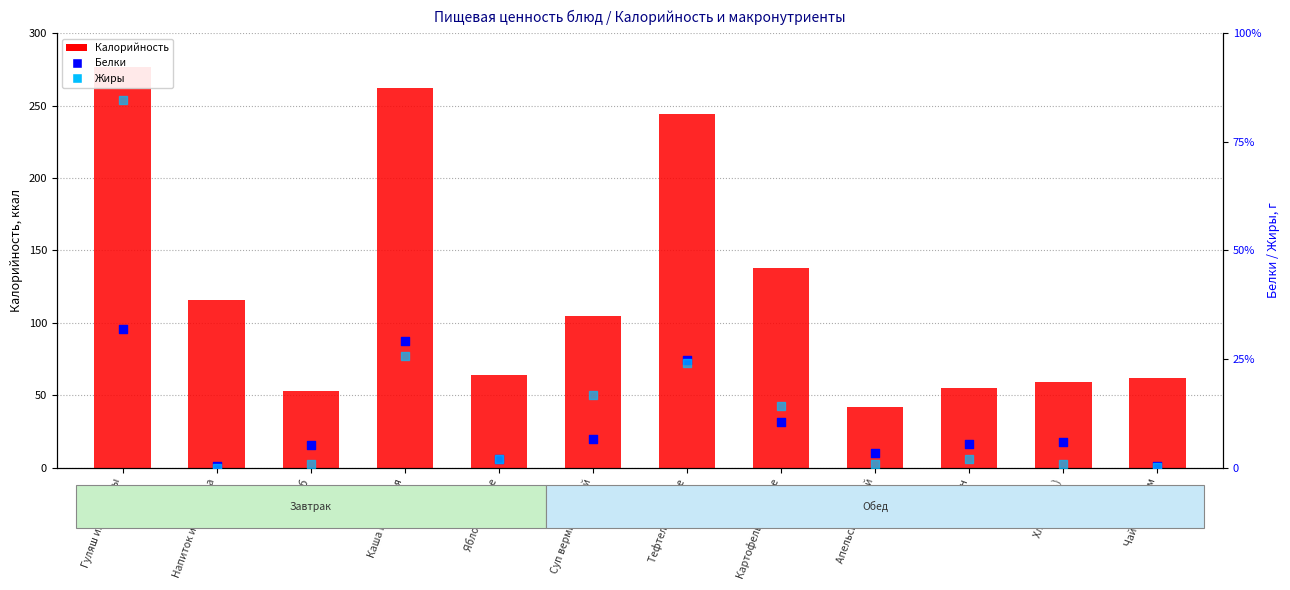

Which series has the largest Y range (max minus min)?

Калорийность